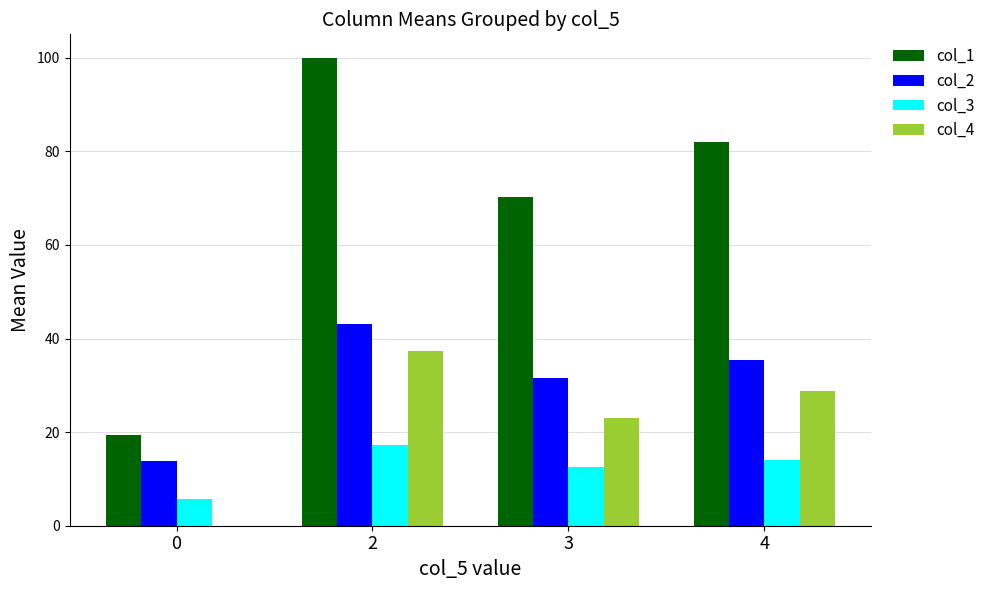

How many categories are shown in the chart?

4